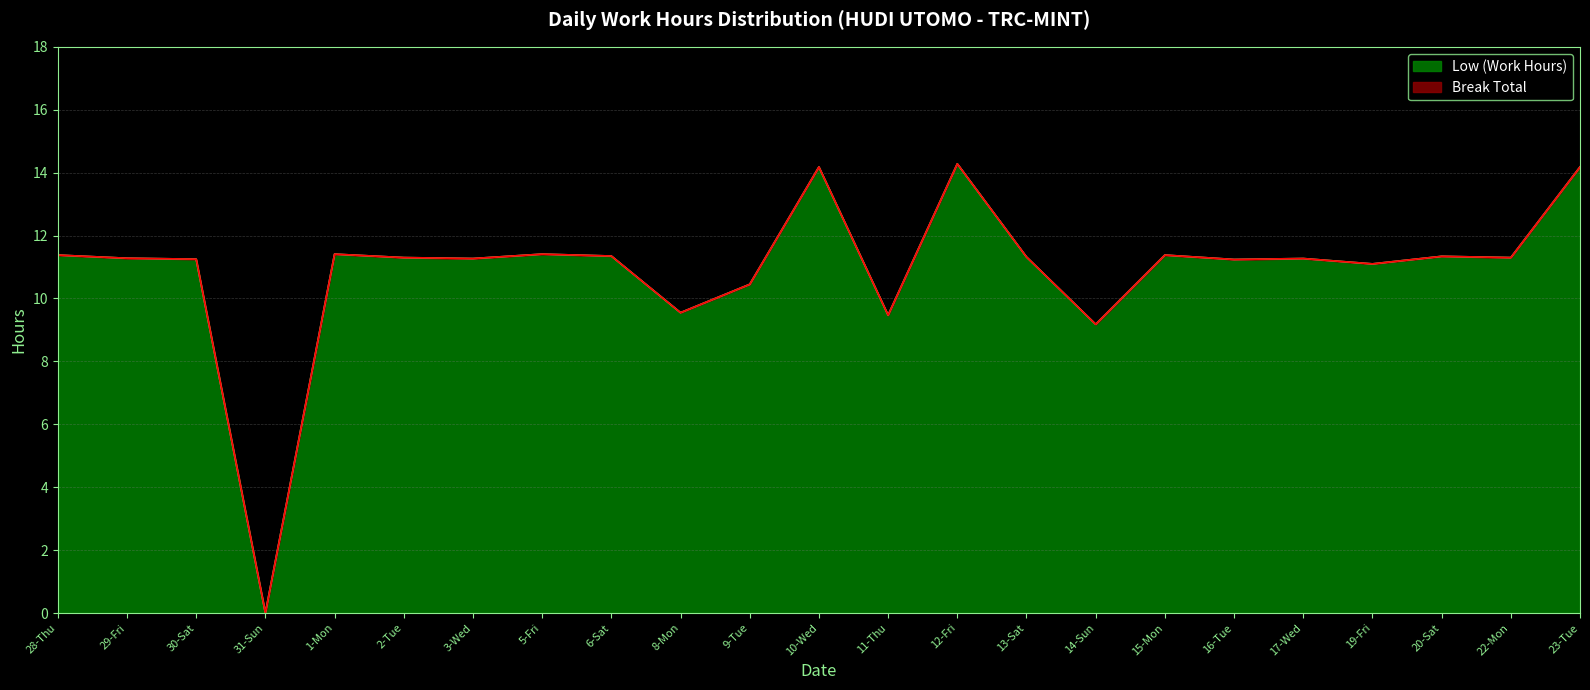

Where is the first local minimum?

31-Sun